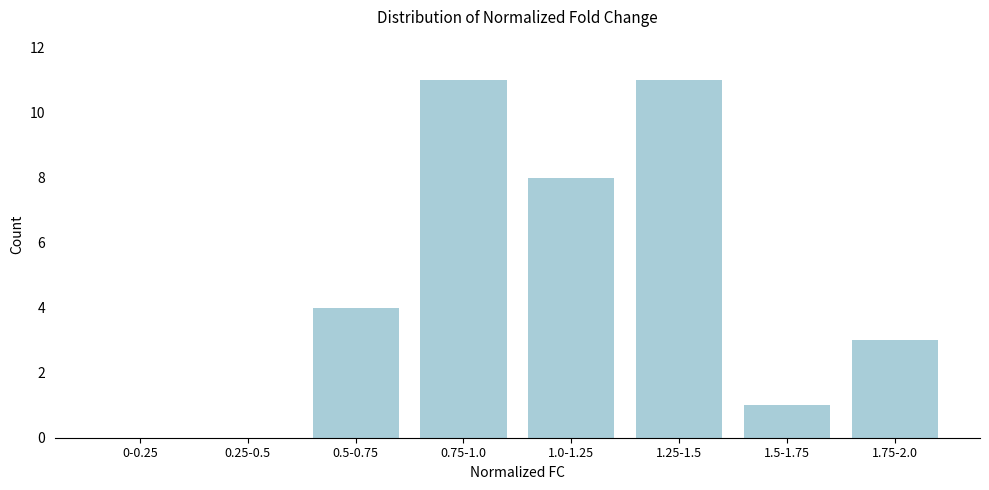

Reading left to right, list all the values displayed in this chart.

0-0.25=0	0.25-0.5=0	0.5-0.75=4	0.75-1.0=11	1.0-1.25=8	1.25-1.5=11	1.5-1.75=1	1.75-2.0=3